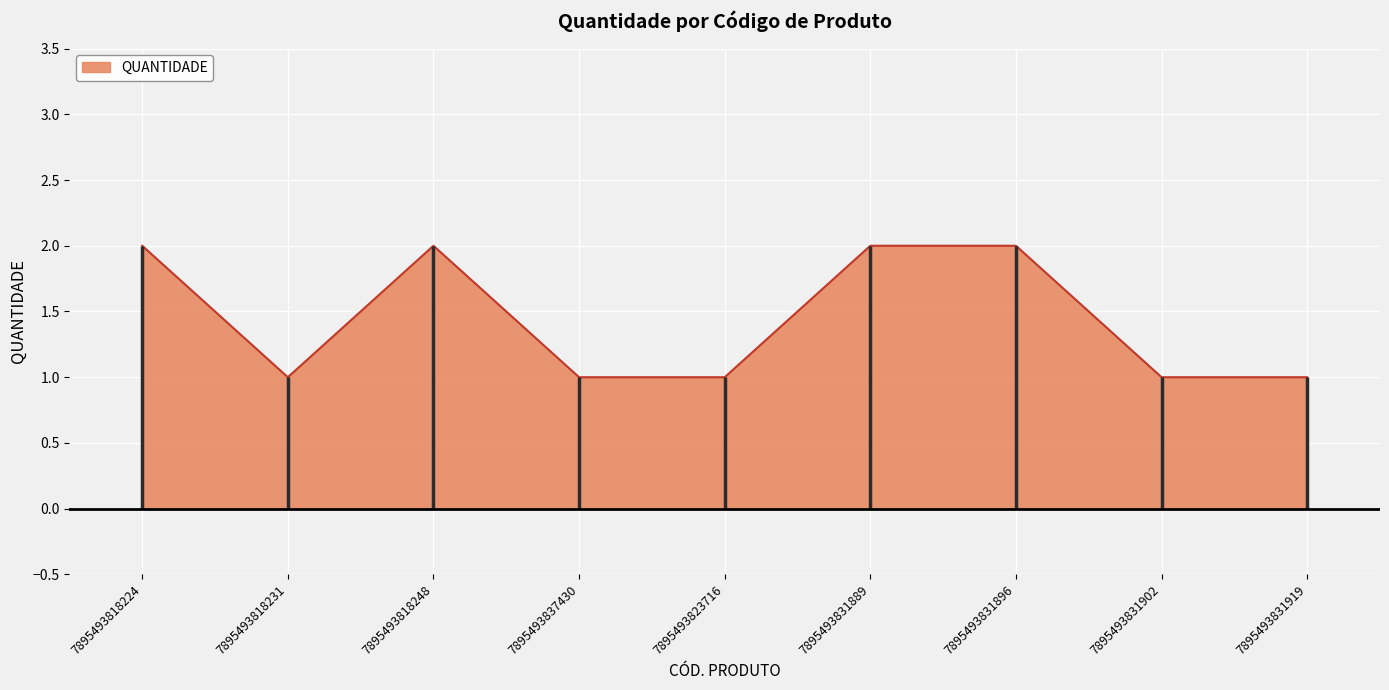

What is the value of the 6th point from the left?

2